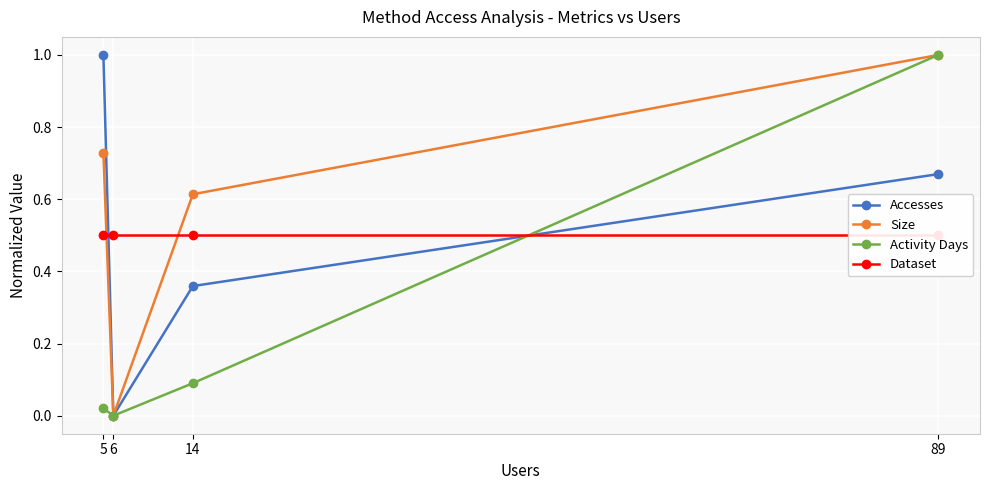

How many values in Activity Days are above zero?

3